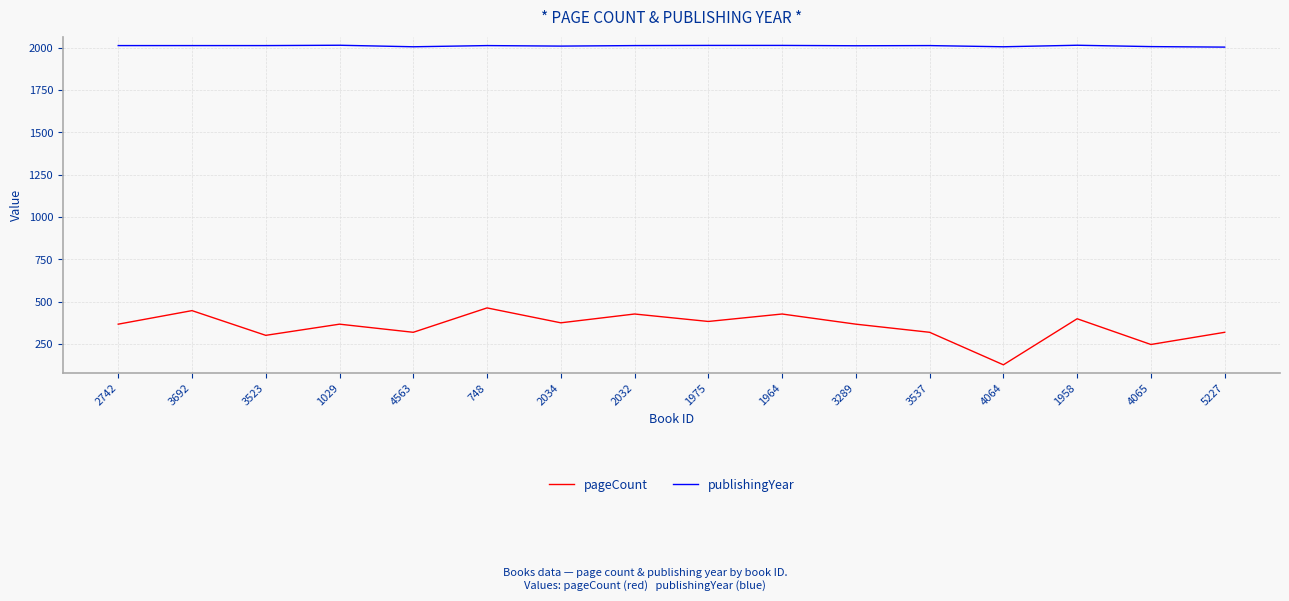

Read the publishingYear value at 748, to the nearest 5.

2015